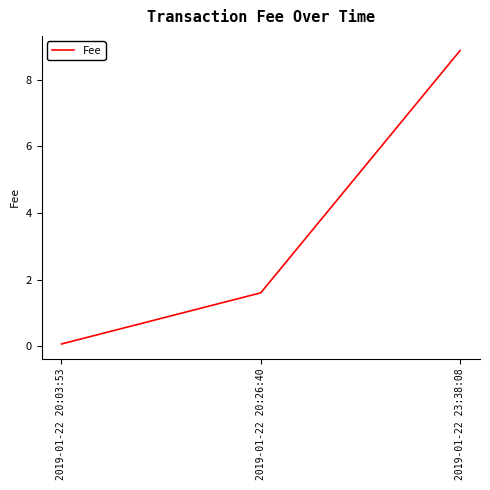

What is the difference between the maximum and minimum values?

8.8